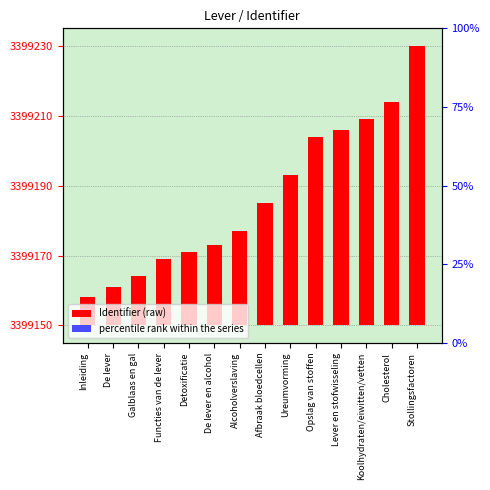

At which category is the sum across all series the highest?

Stollingsfactoren